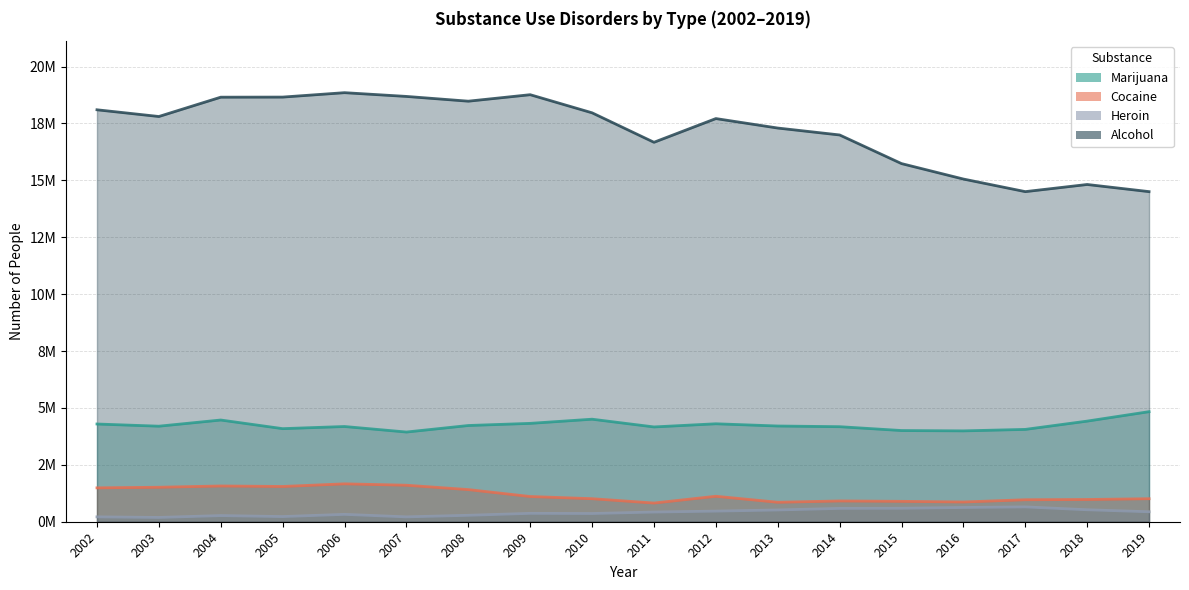

What is the average value of the Alcohol series?

17181167